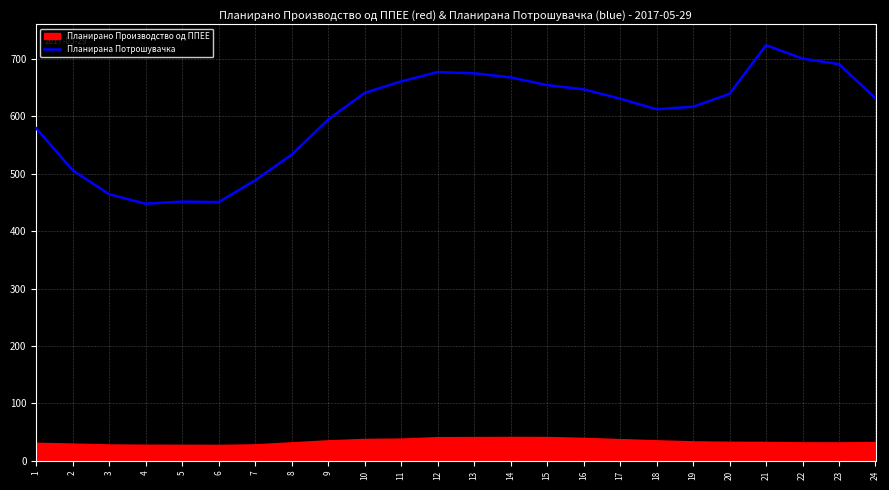

True or false: the data shows 464.5 at 3.

True